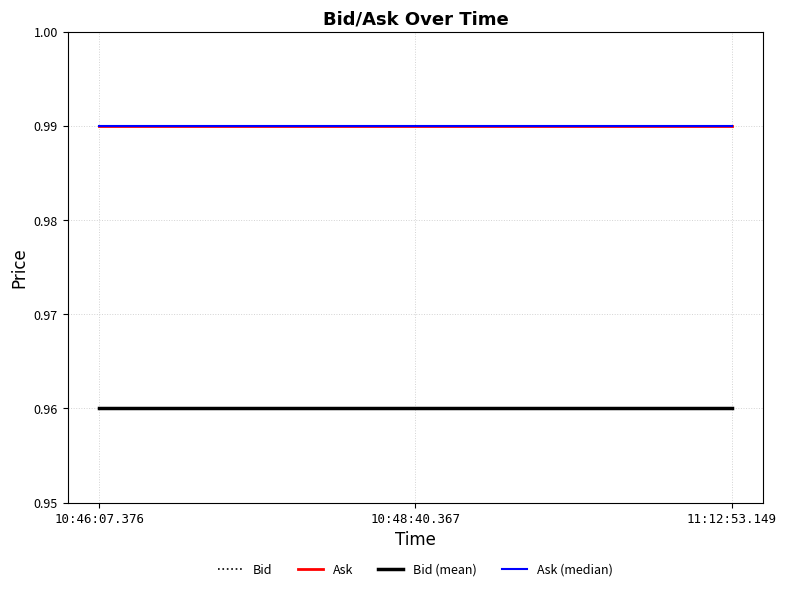

Reading left to right, what are all the values shown in this chart?

Bid: 10:46:07.376=1.0	10:48:40.367=1.0	11:12:53.149=1.0
Ask: 10:46:07.376=1.0	10:48:40.367=1.0	11:12:53.149=1.0
Bid (mean): 10:46:07.376=1.0	10:48:40.367=1.0	11:12:53.149=1.0
Ask (median): 10:46:07.376=1.0	10:48:40.367=1.0	11:12:53.149=1.0